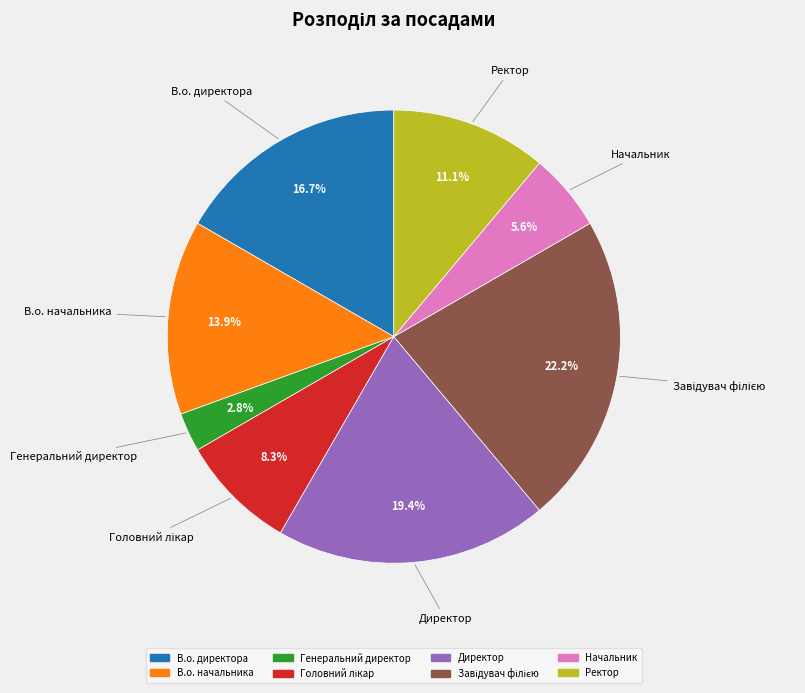

Do Директор and В.о. директора together represent more than half of the pie?

No